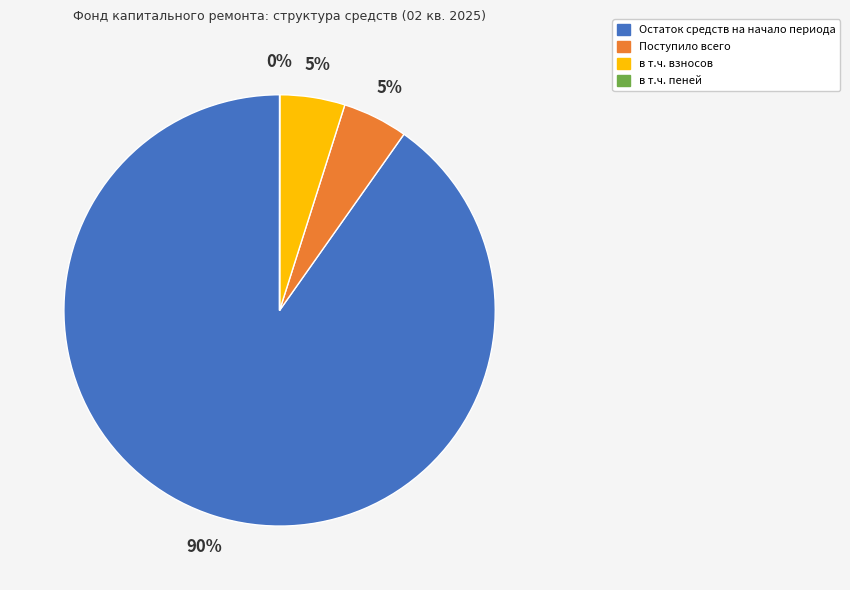

True or false: Остаток средств на начало периода accounts for 90% of the total.

True